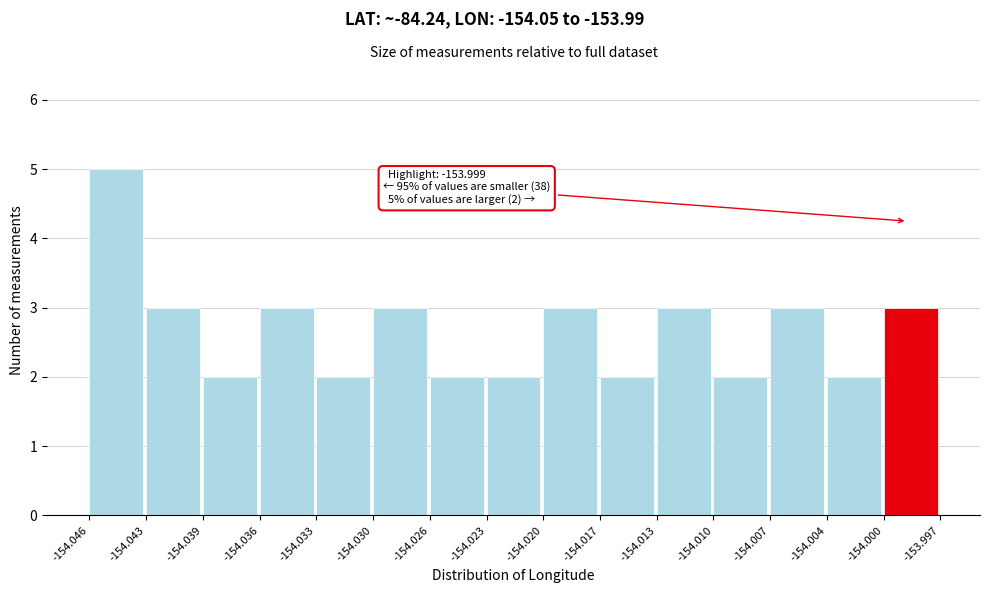

Which range on the x-axis has the tallest bar?

-154.046 to -154.043